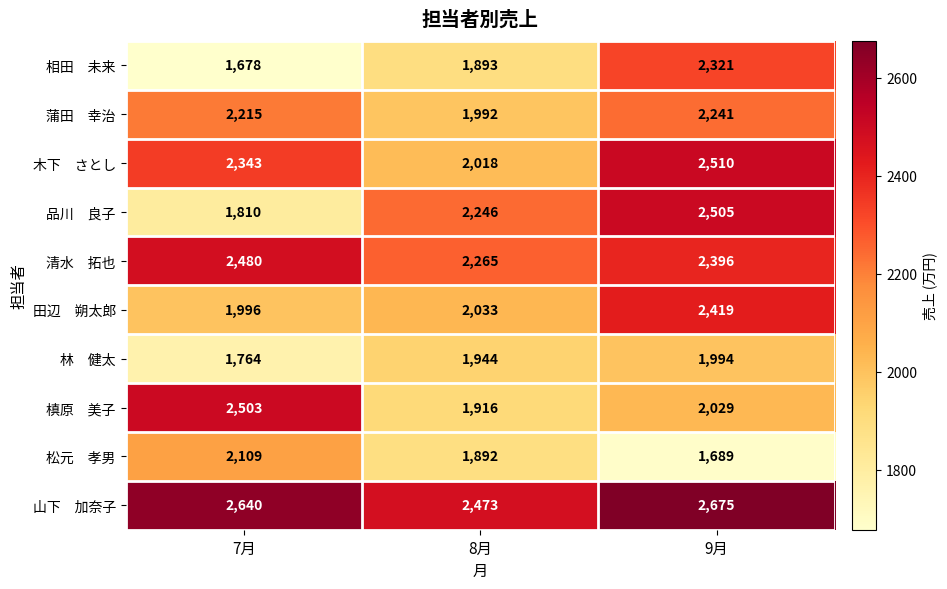

What is the total value across all series at 8月?

20672